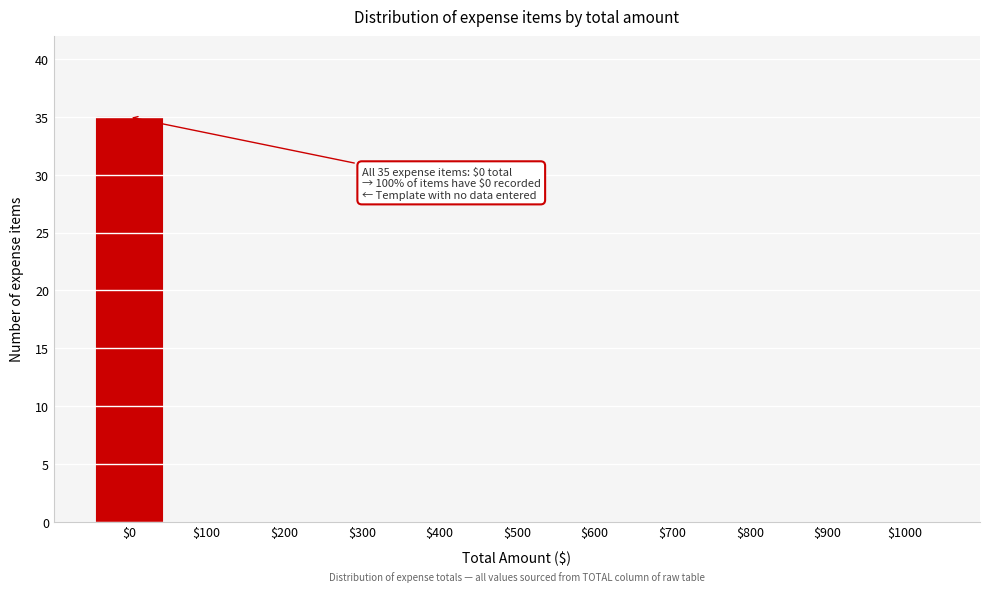

True or false: the data shows 12 at $1000.

False